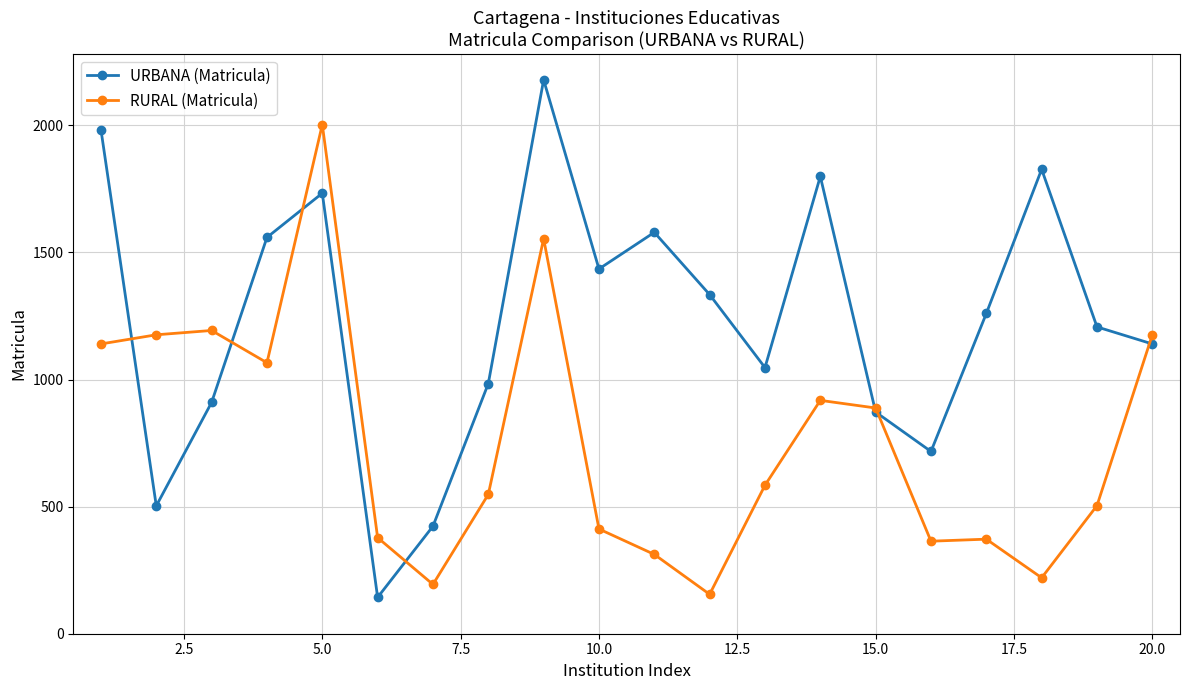

What is the value of the RURAL (Matricula) point at the 7th from the left?

194